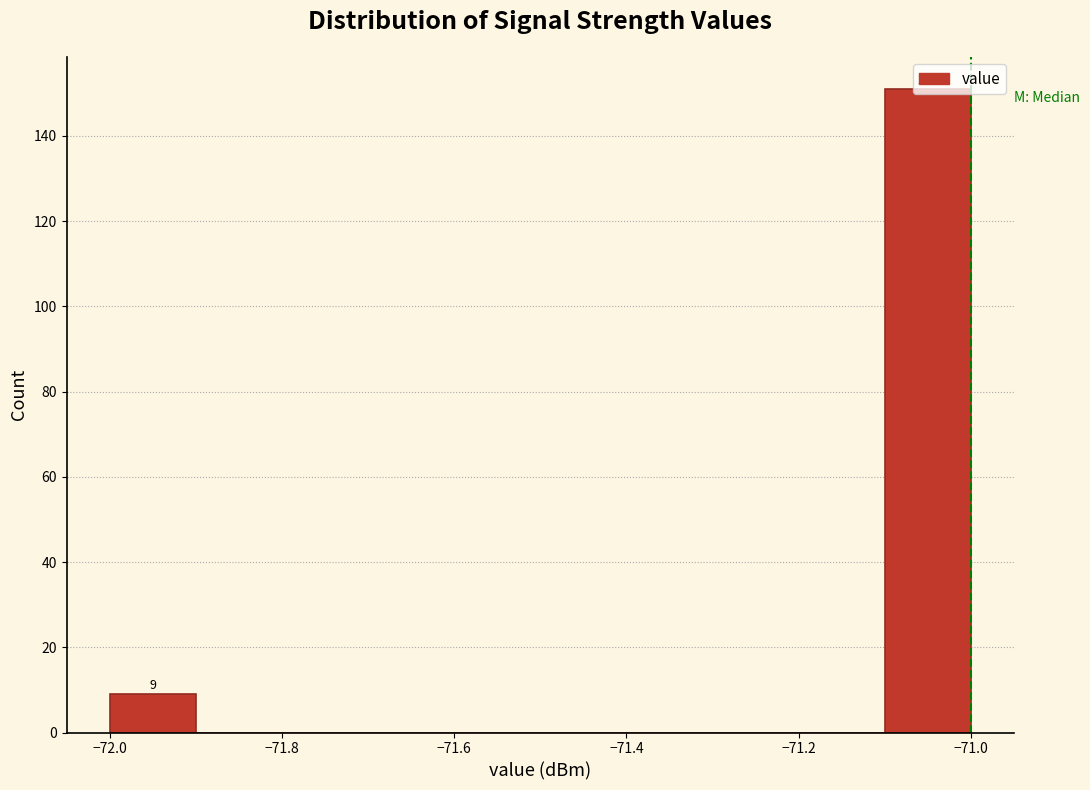

Which range on the x-axis has the tallest bar?

-71.1 to -71.0